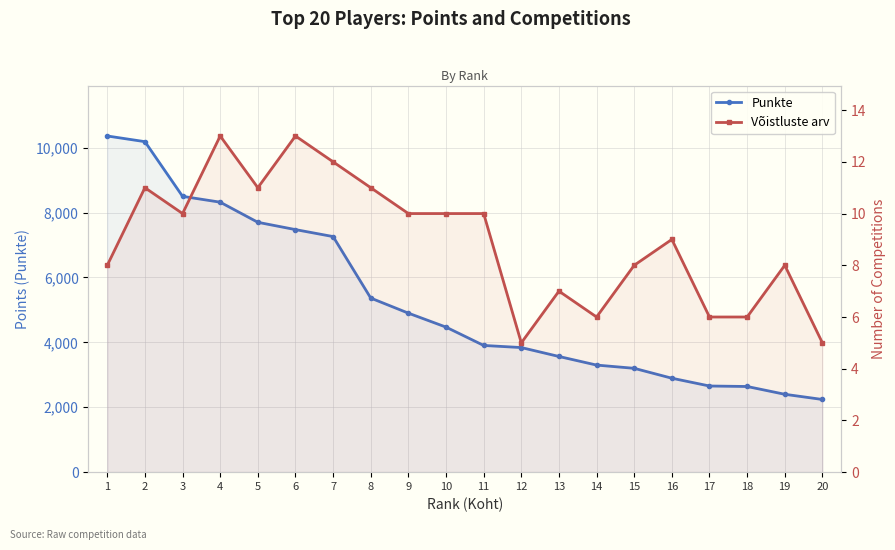

How many data points does each series have?

20